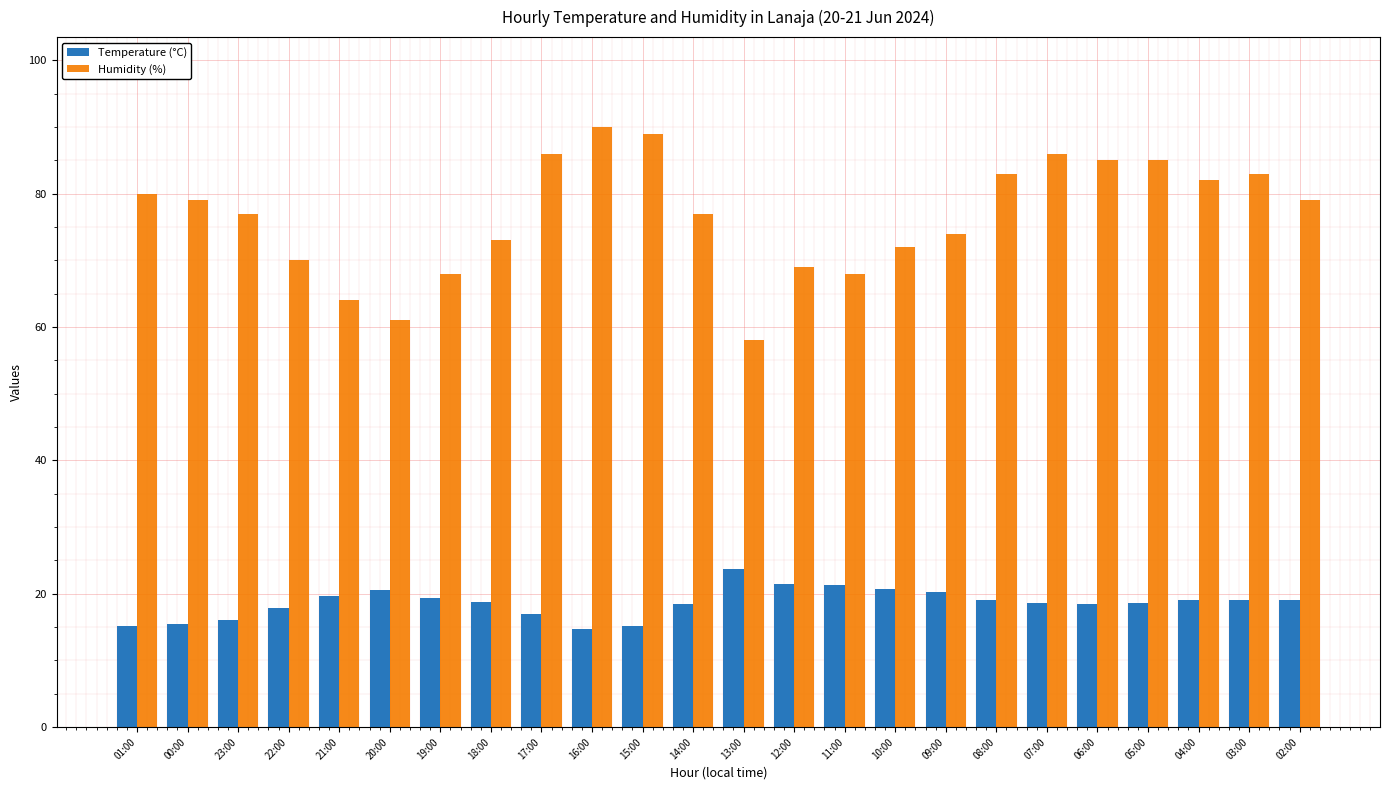

The Temperature (°C) series shows 9.5 at 09:00. True or false?

False